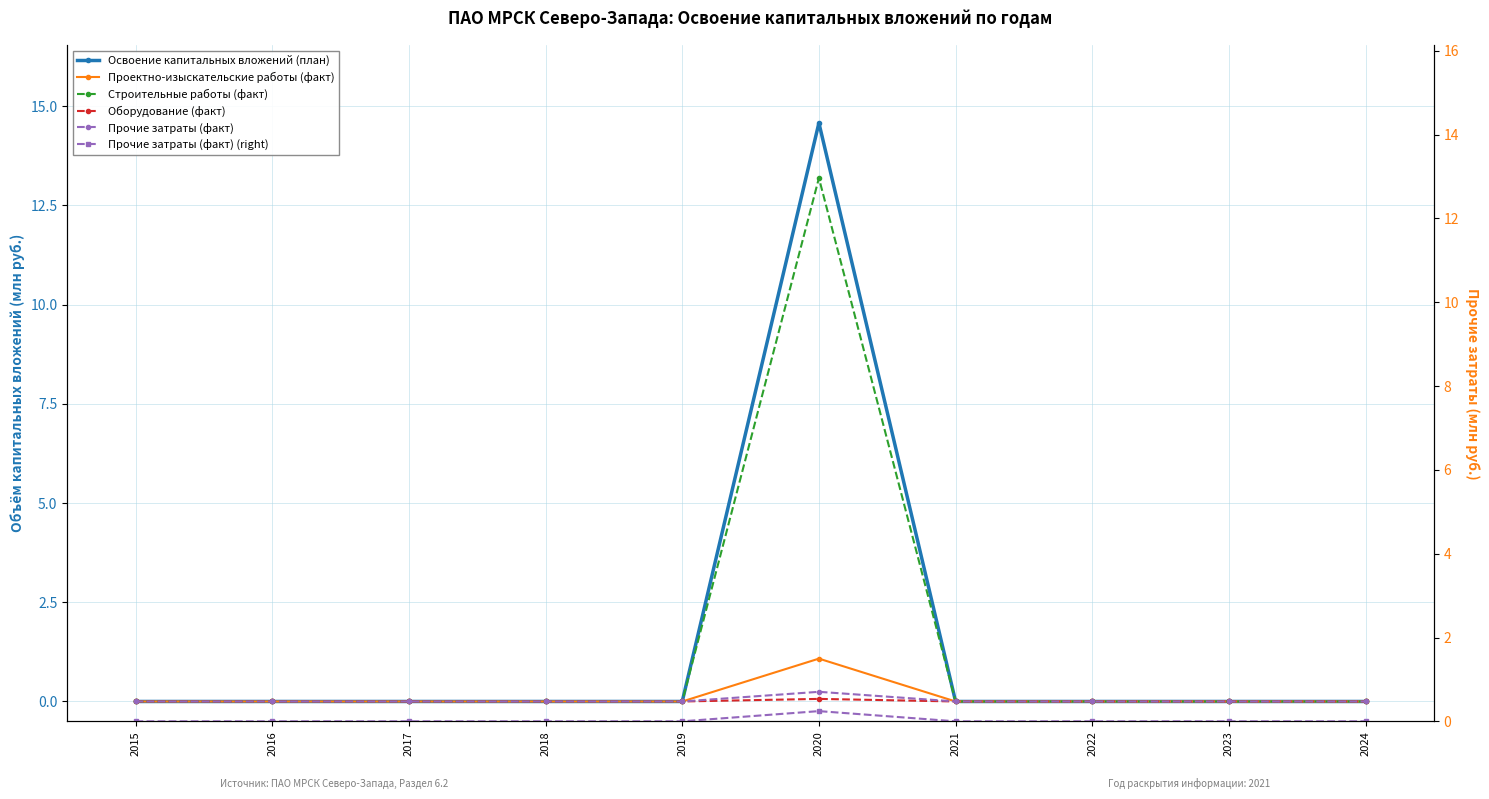

Is the value of Освоение капитальных вложений (план) at 2023 greater than the value of Проектно-изыскательские работы (факт) at 2019?

No